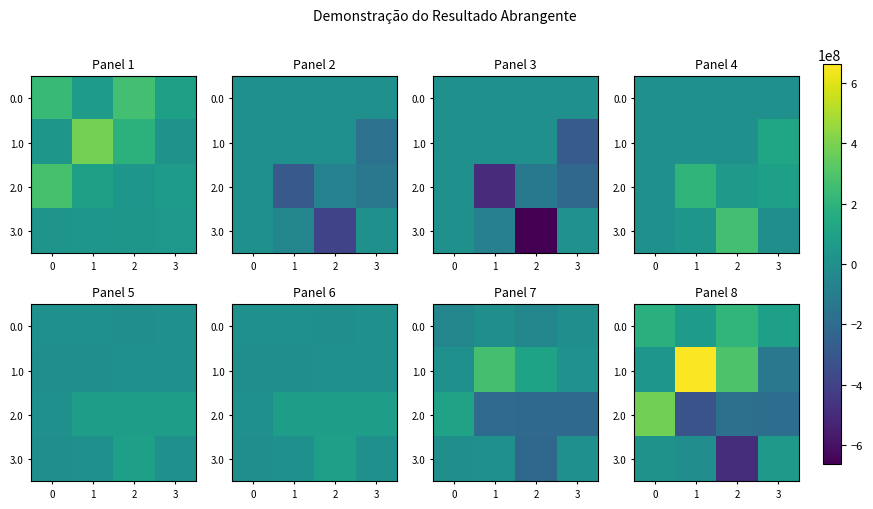

How many distinct data groups are displayed?

4